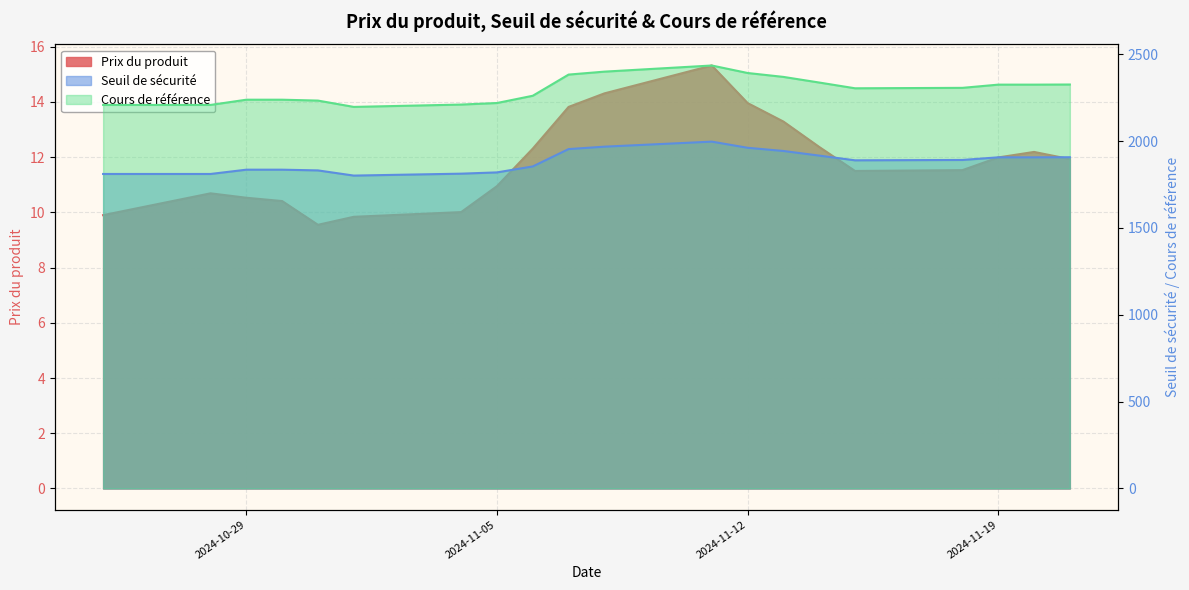

Which series changed the most between 2024-11-19 and 2024-11-15?

Cours de référence